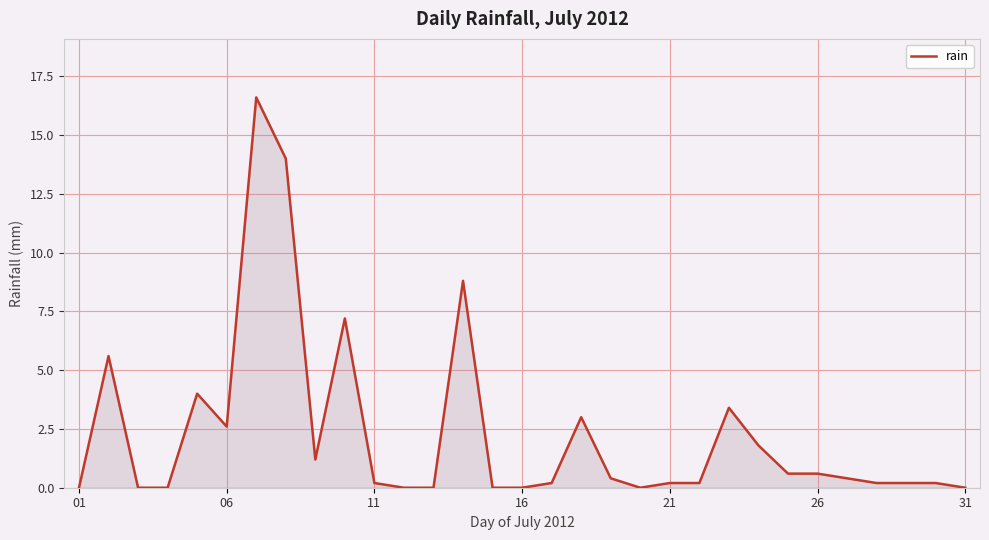

What is the greatest value displayed?

16.6